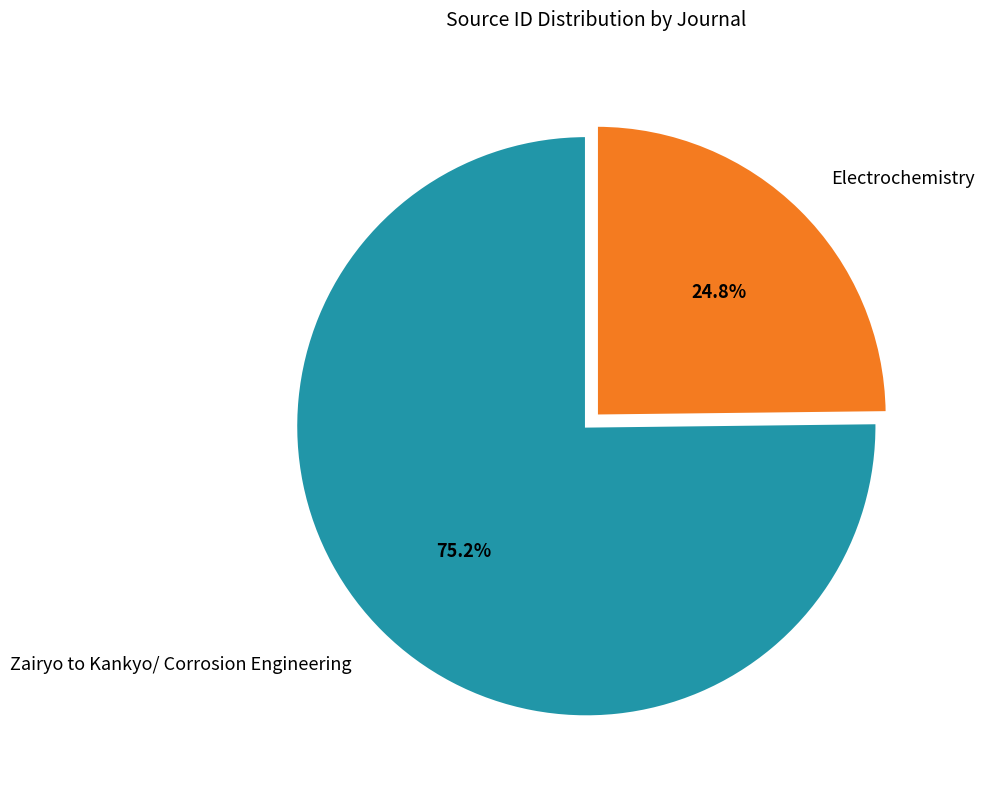

To the nearest percent, what percentage of the pie is Zairyo to Kankyo/ Corrosion Engineering?

75%